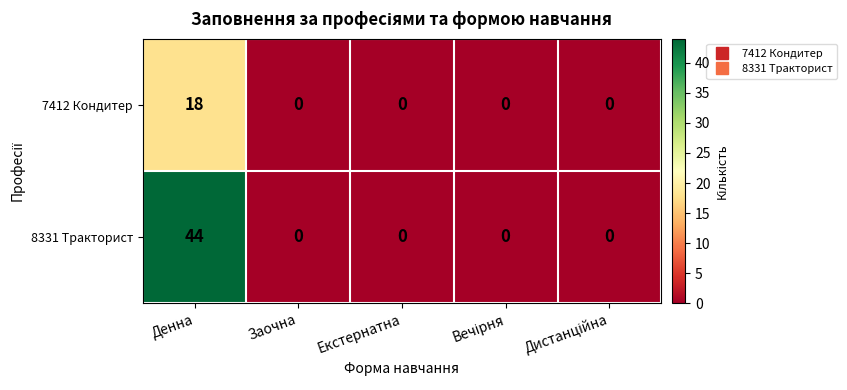

What is the maximum value shown in the chart?

44